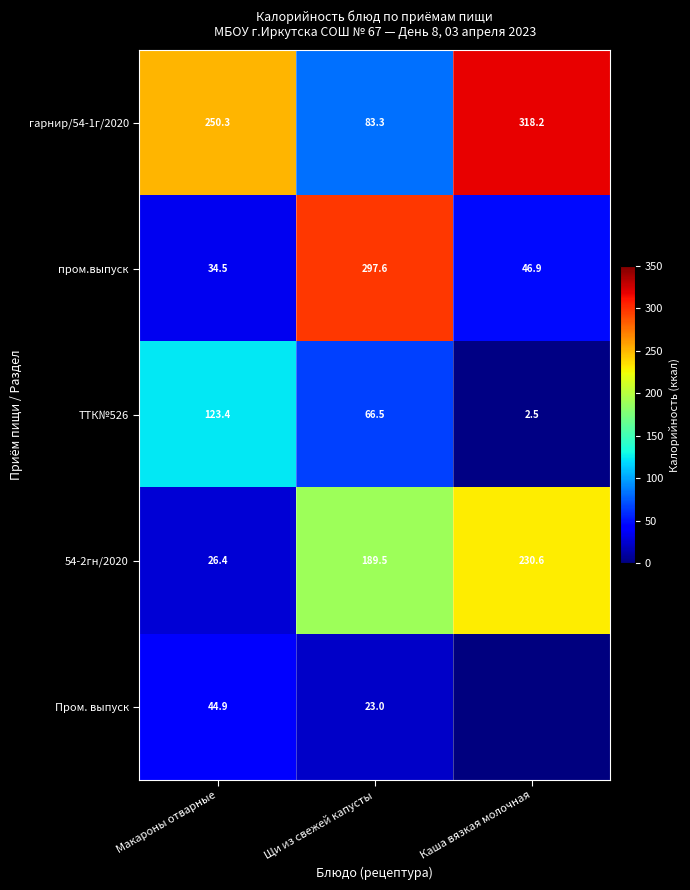

What is the total value across all series at Щи из свежей капусты?

659.9